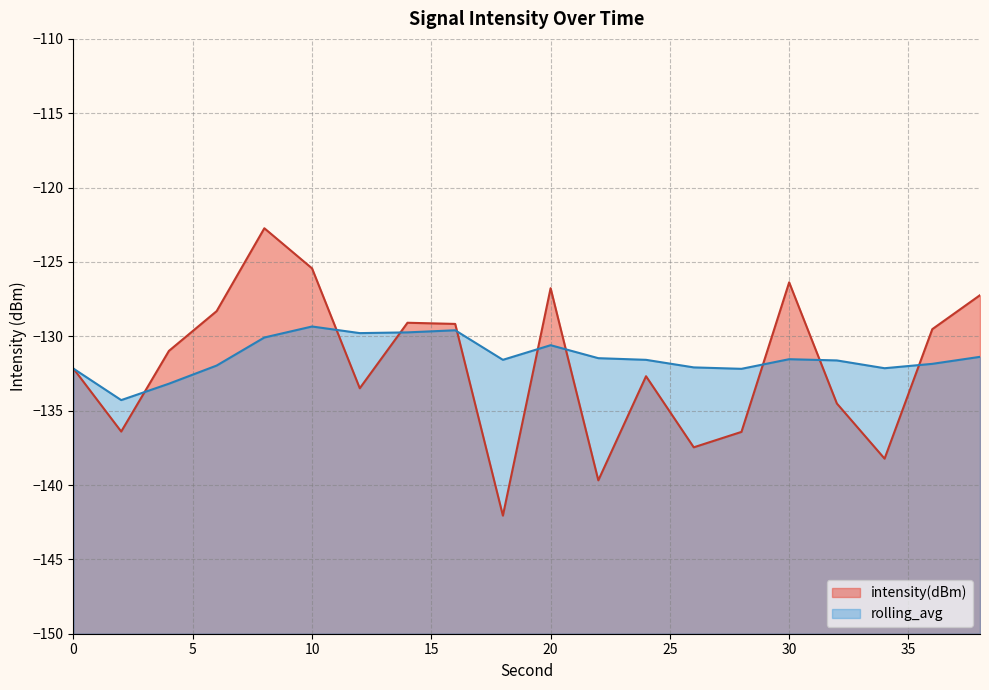

Reading right to left, extract all data points from this chart.

intensity(dBm): -127.2	-129.5	-138.2	-134.5	-126.4	-136.4	-137.5	-132.7	-139.7	-126.8	-142.1	-129.2	-129.1	-133.5	-125.4	-122.7	-128.3	-131.0	-136.4	-132.2
rolling_avg: -131.4	-131.9	-132.1	-131.6	-131.5	-132.2	-132.1	-131.6	-131.5	-130.6	-131.6	-129.6	-129.7	-129.8	-129.3	-130.1	-132.0	-133.2	-134.3	-132.2